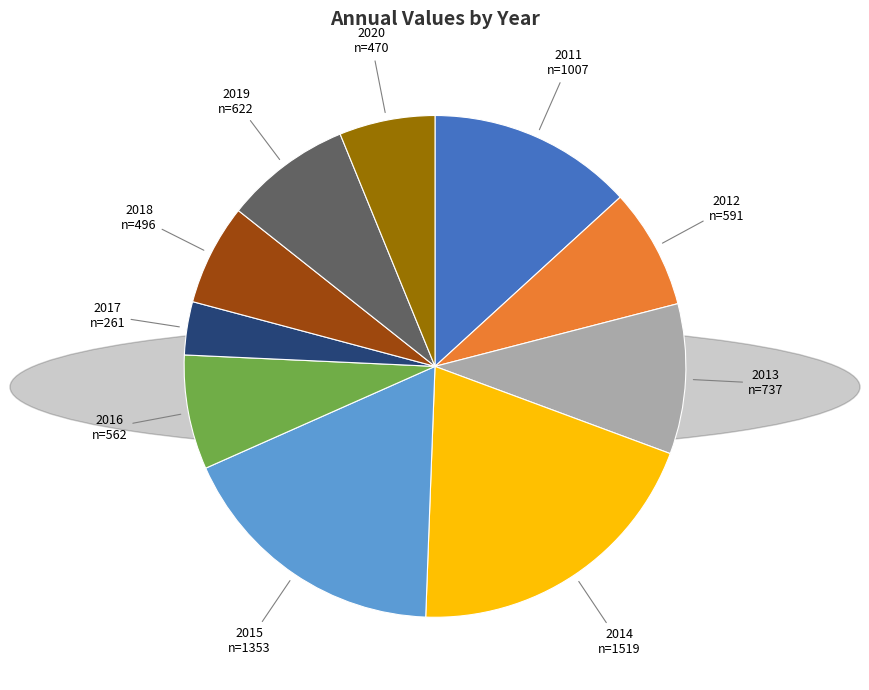

Is there a majority slice in this chart?

No